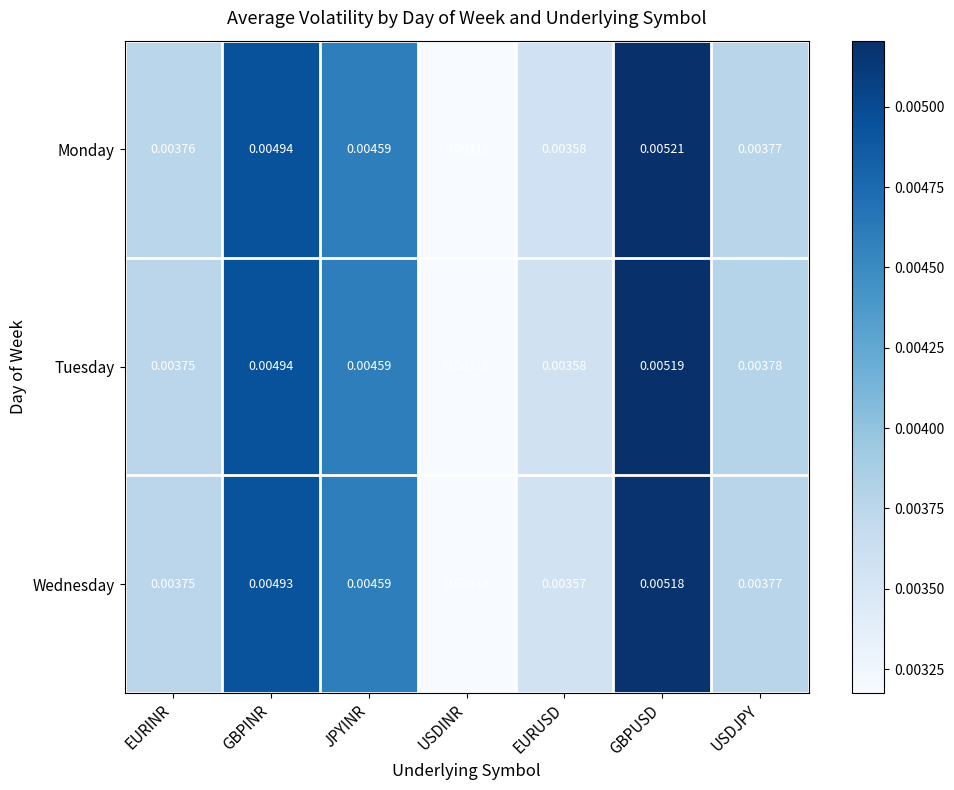

Where is Wednesday nearest to the value 0?

USDINR